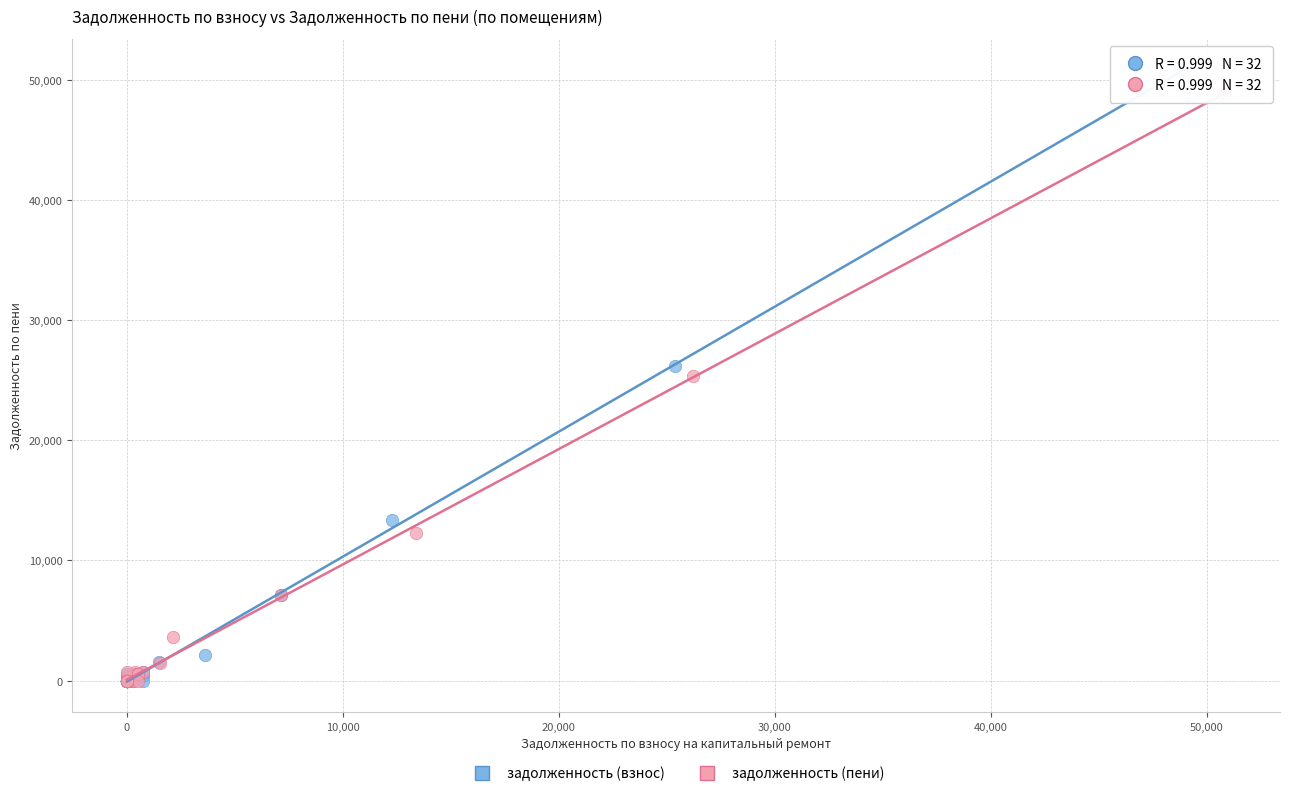

Which series has the largest Y range (max minus min)?

задолженность (взнос)